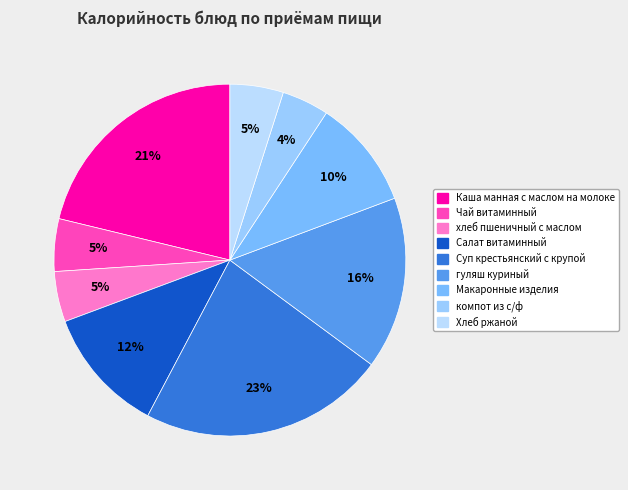

Which slice is the largest?

Суп крестьянский с крупой